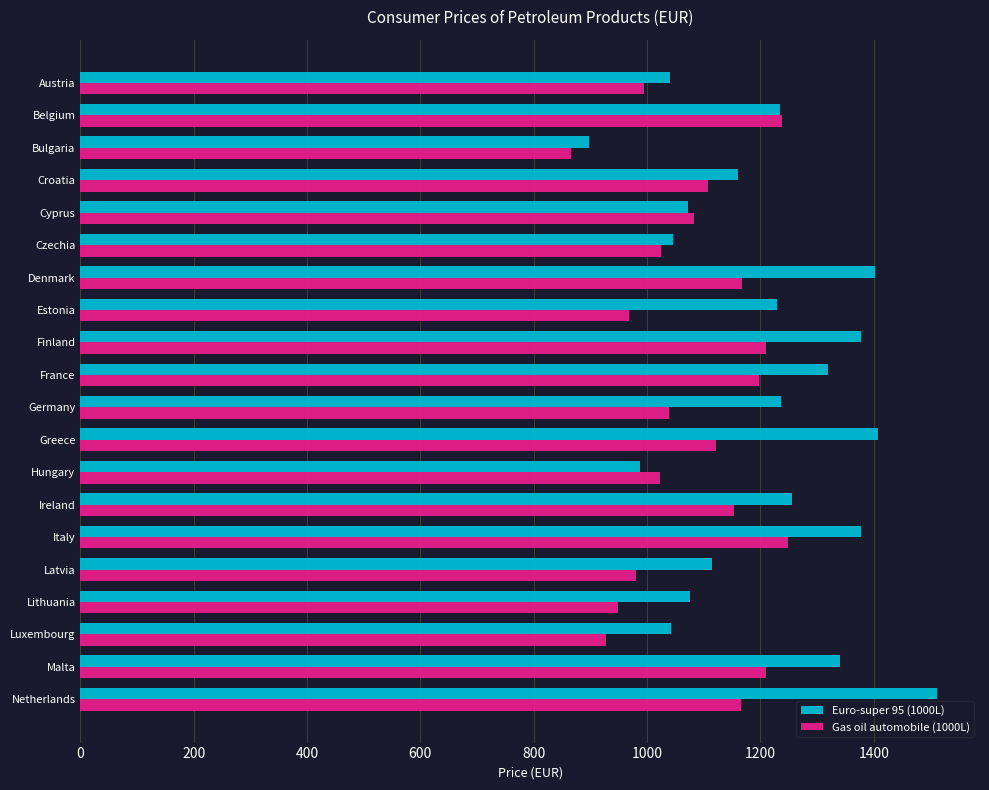

What is the sum of all Gas oil automobile (1000L) values?

21674.8